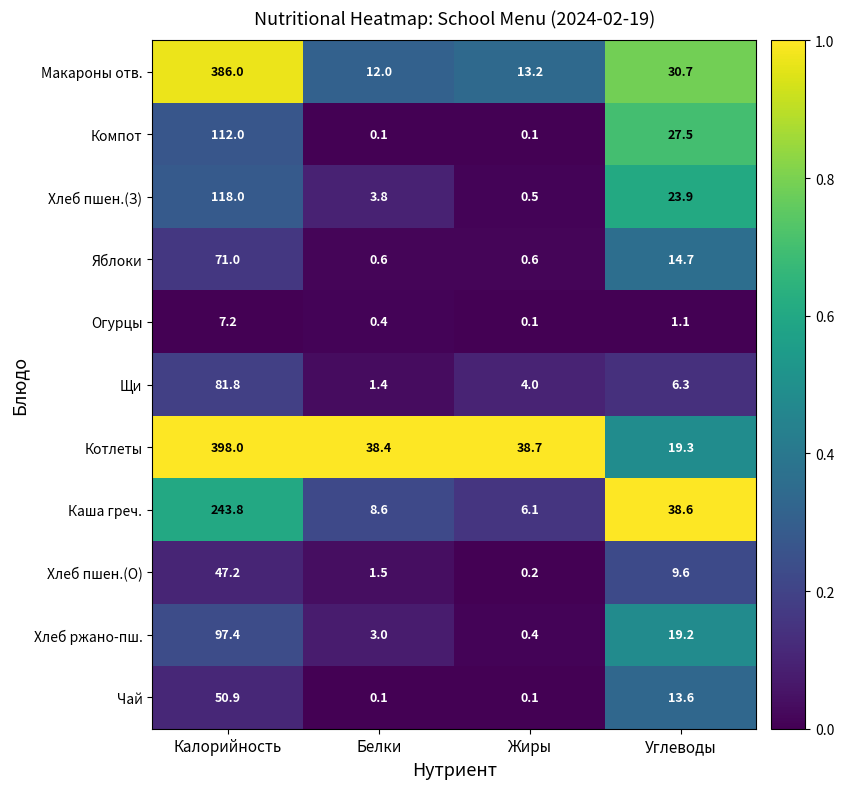

Where is Каша греч. nearest to the value 124?

Углеводы